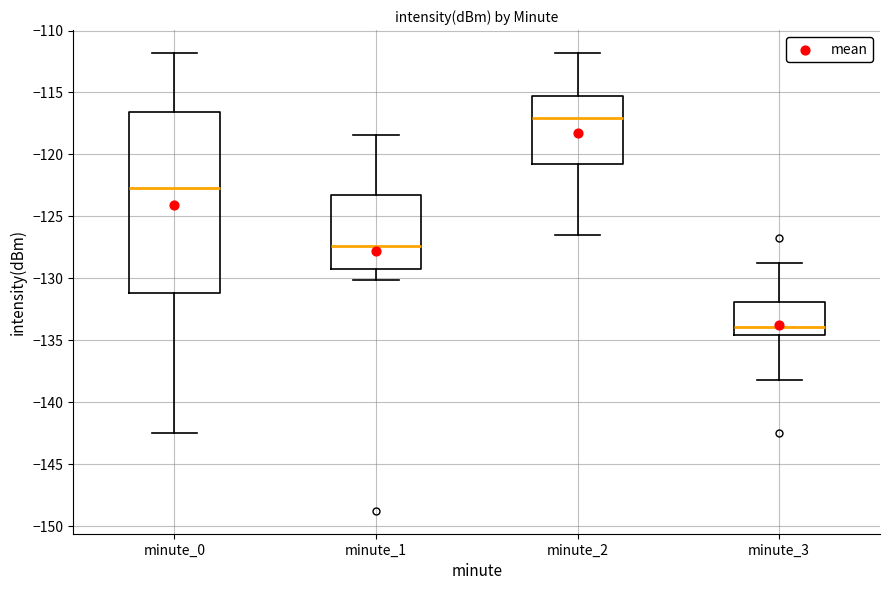

Reading left to right, read every box against the y-axis: the position of its median line, the range the box covers, and the ends of its whiskers. The values are not printed on the chart, so give them approximately, as read against the axis.

minute_0: median -122.5, box -131.0 to -116.5, whiskers -142.5 to -112.0
minute_1: median -127.5, box -129.5 to -123.5, whiskers -130.0 to -118.5
minute_2: median -117.0, box -120.5 to -115.5, whiskers -126.5 to -112.0
minute_3: median -134.0, box -134.5 to -132.0, whiskers -138.0 to -129.0